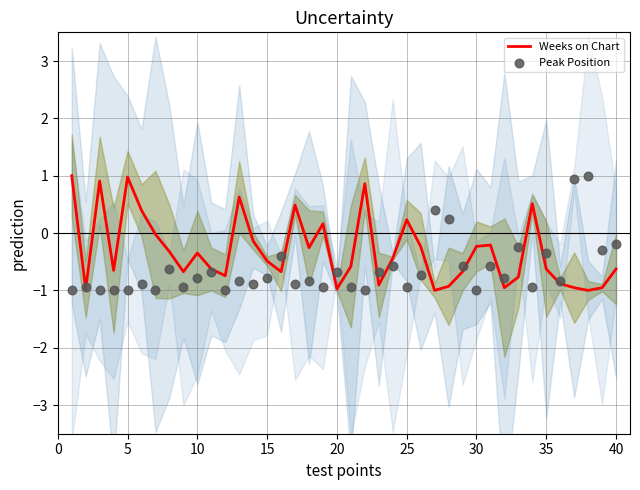

Which series has the largest Y range (max minus min)?

Weeks on Chart